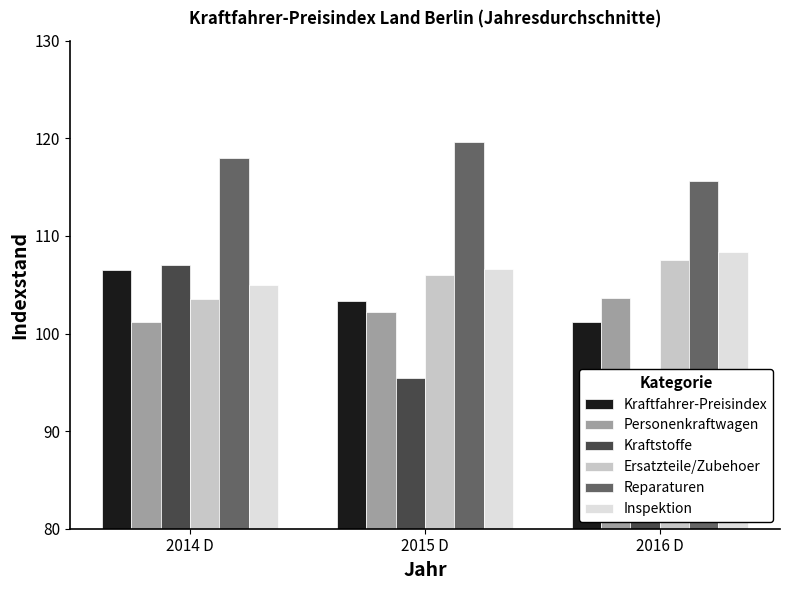

What are all the series names shown in the legend?

Kraftfahrer-Preisindex, Personenkraftwagen, Kraftstoffe, Ersatzteile/Zubehoer, Reparaturen, Inspektion